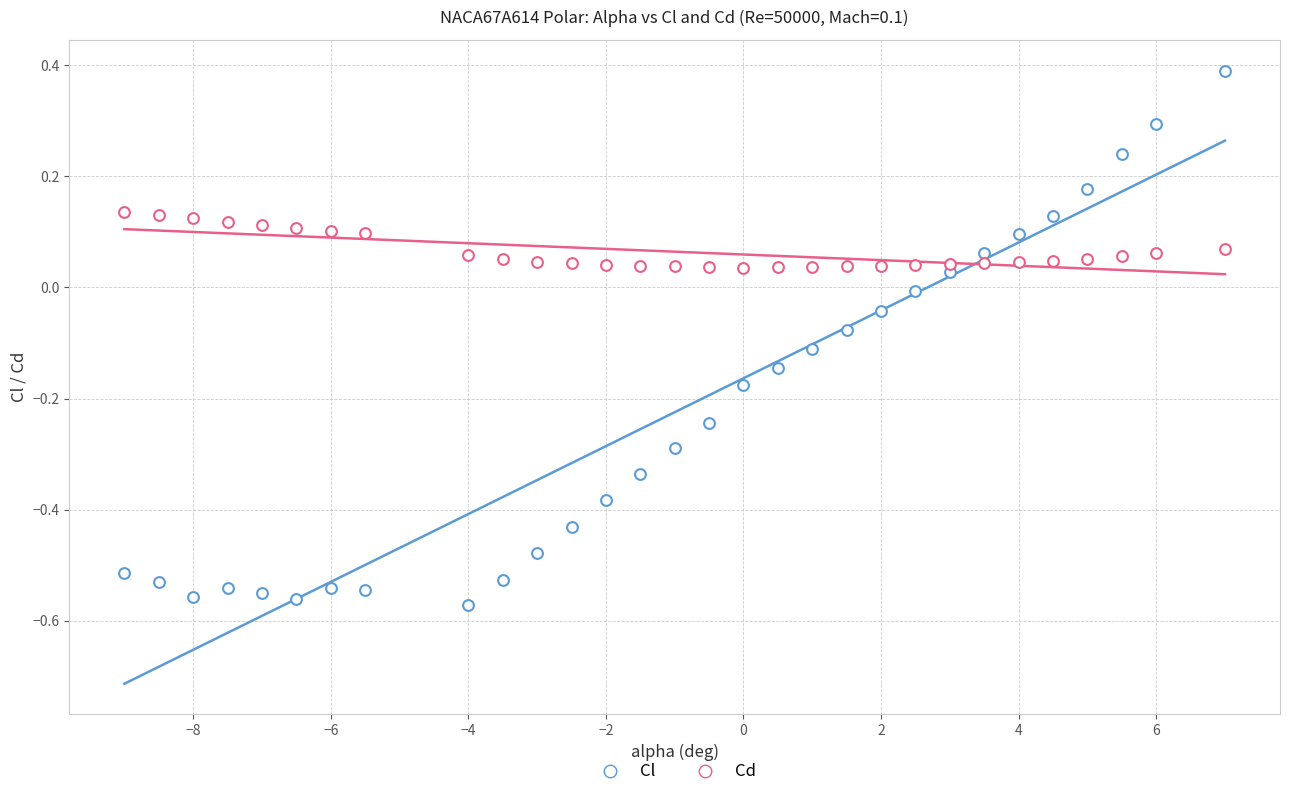

How many data points are displayed?

60